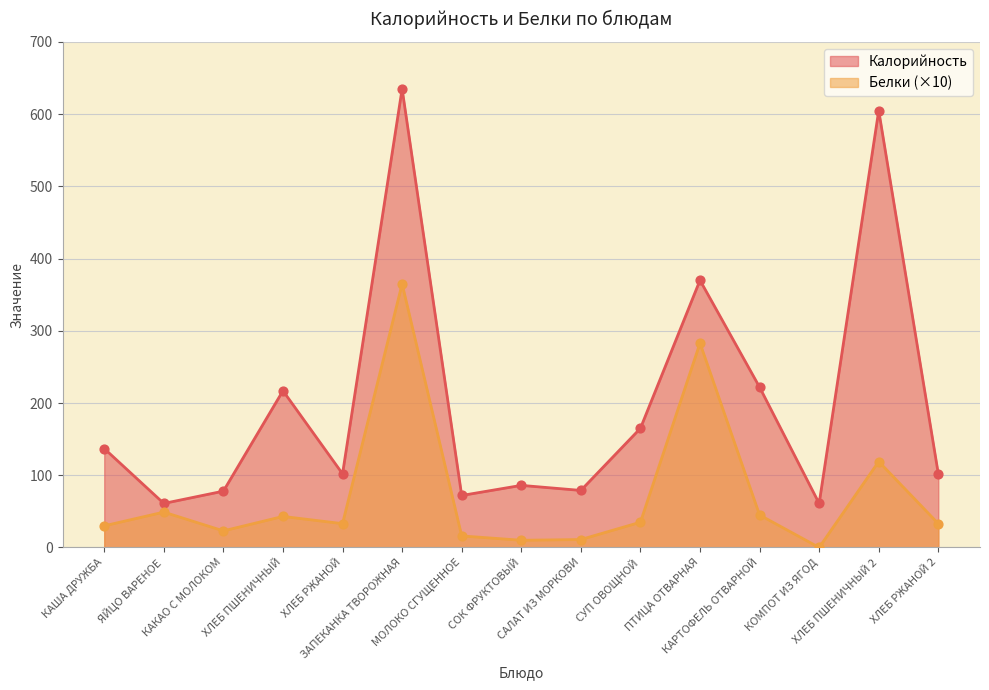

What are all the series names shown in the legend?

Калорийность, Белки (×10)